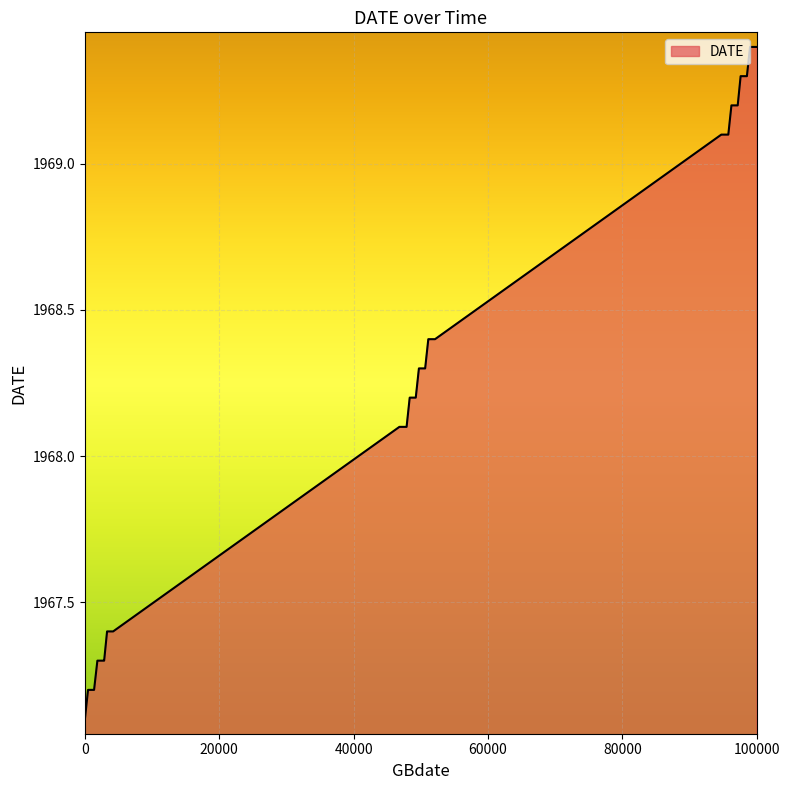

What is the sum of all values?

78733.2